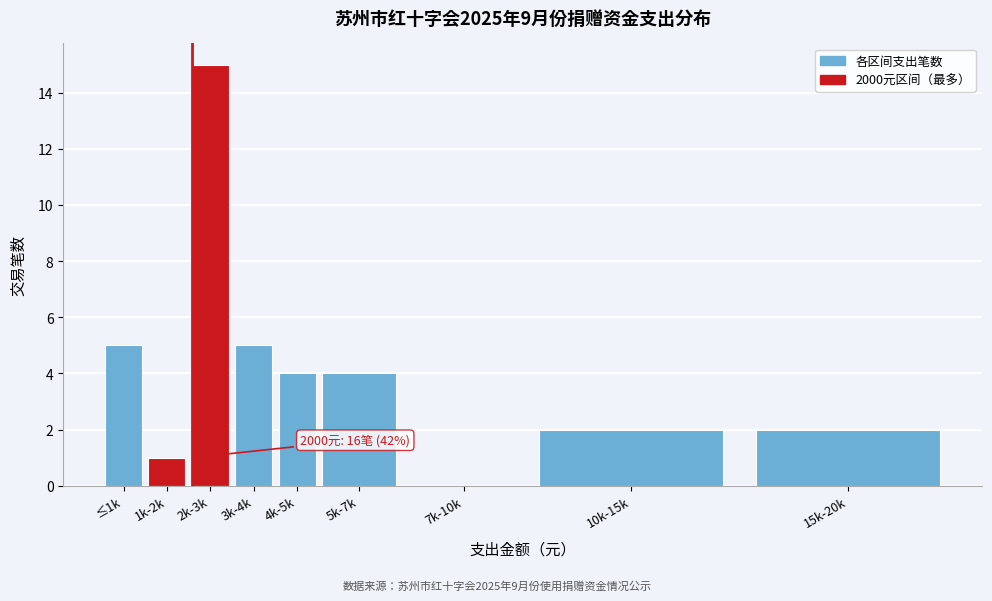

Reading right to left, what are all the values shown in this chart?

15k-20k=2	10k-15k=2	7k-10k=0	5k-7k=4	4k-5k=4	3k-4k=5	2k-3k=15	1k-2k=1	≤1k=5